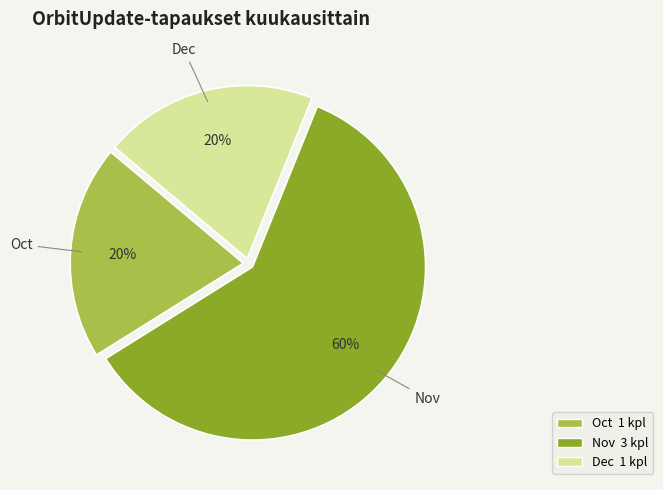

Is there a majority slice in this chart?

Yes